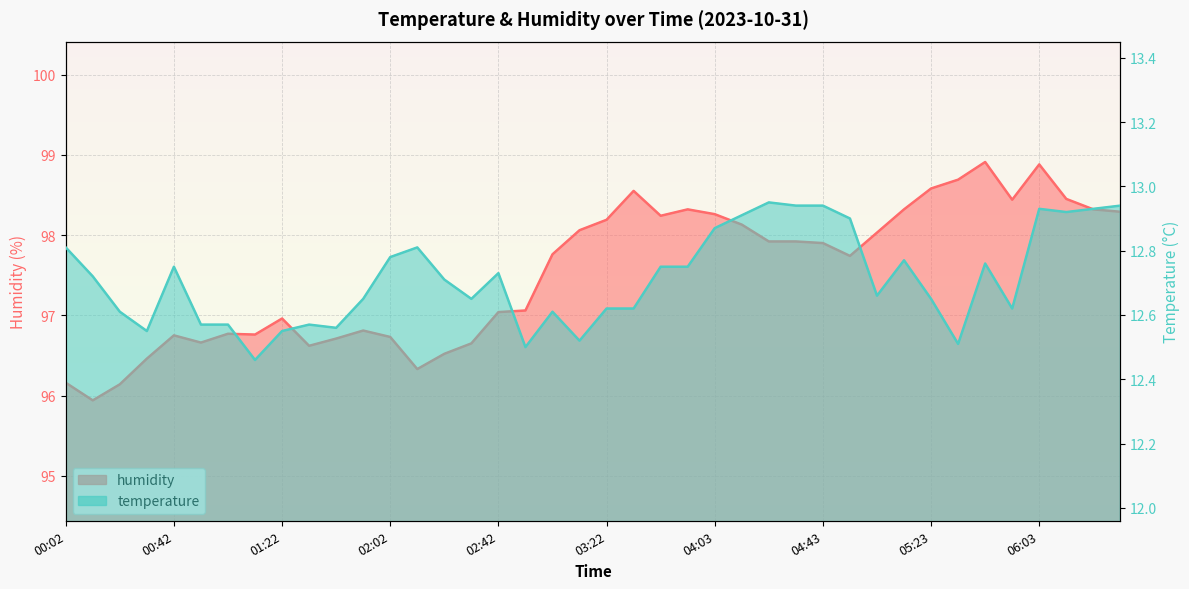

How many lines are shown in the chart?

2